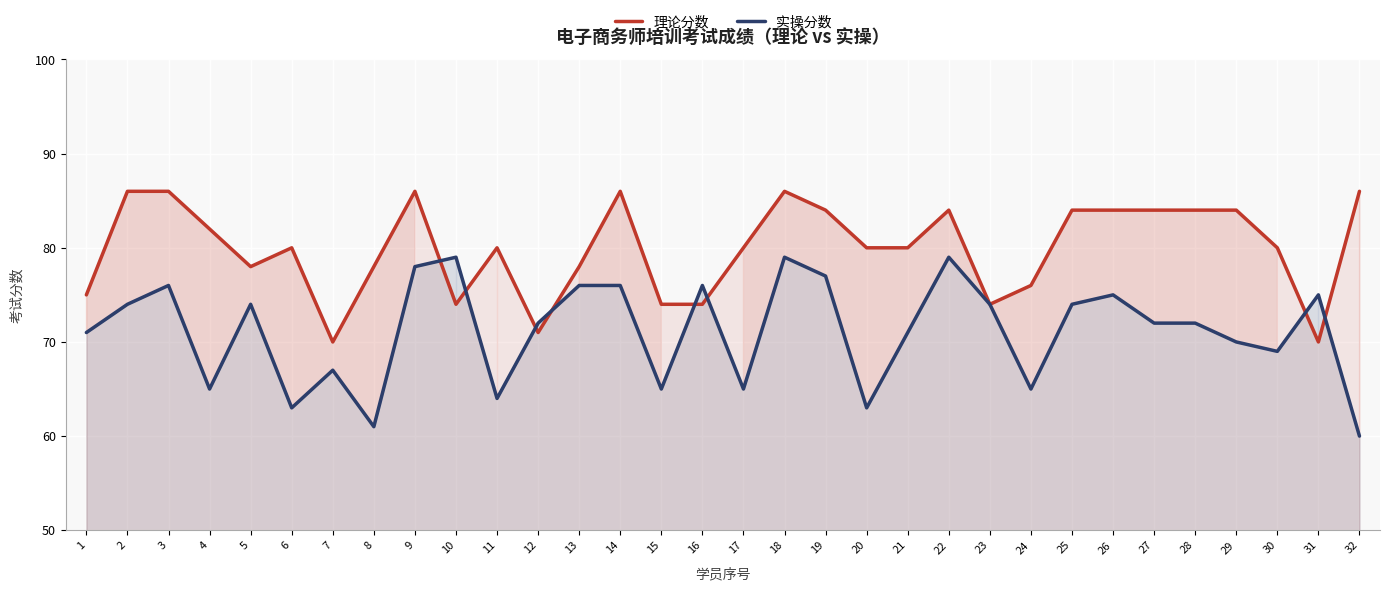

Which series has the largest total across all categories?

理论分数